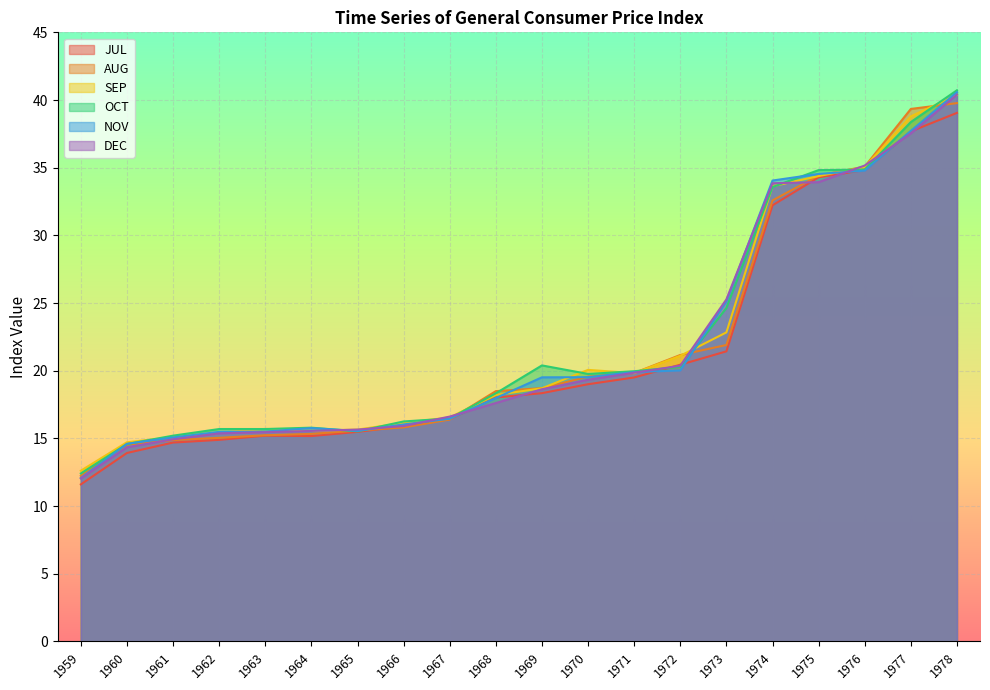

At how many categories does at least one series exceed 38?

2